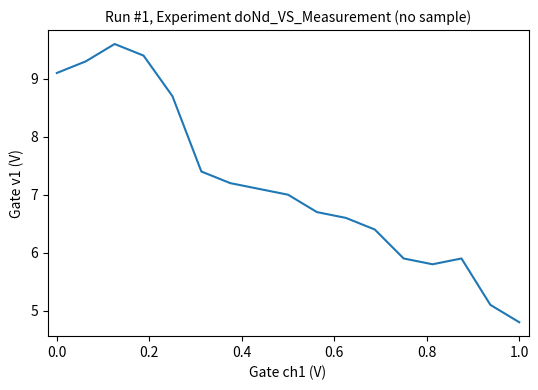

What is the difference between the maximum and minimum values?

4.8